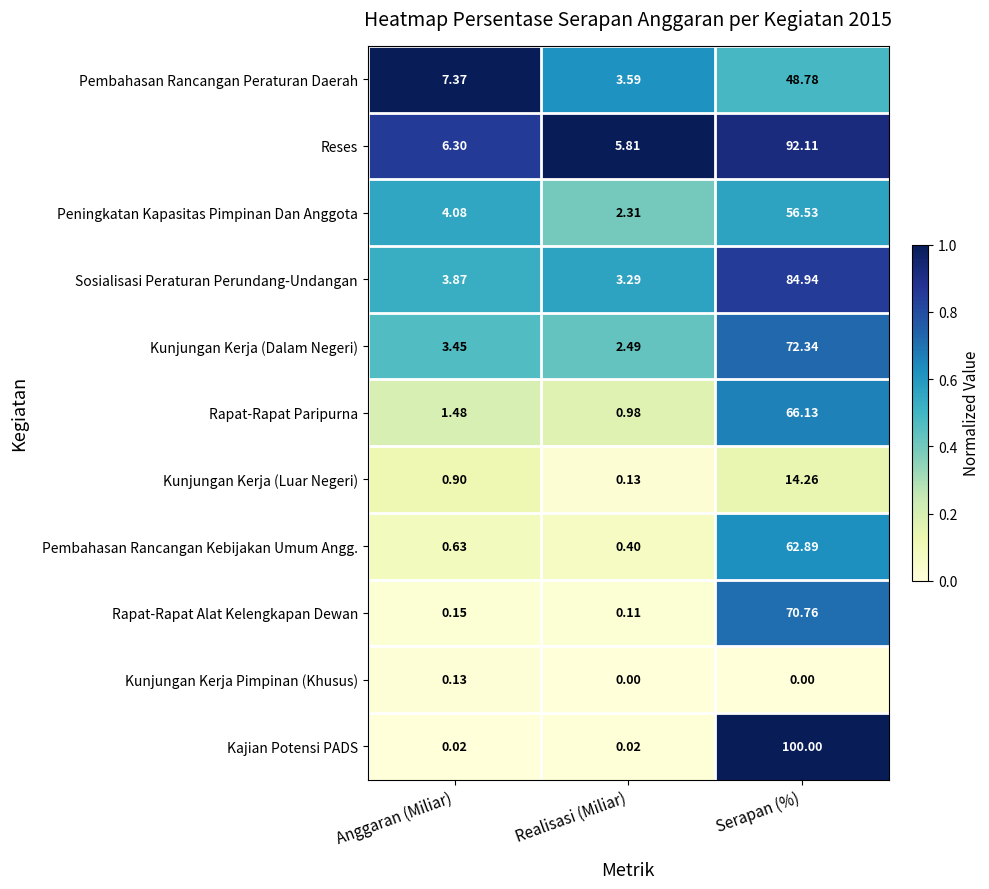

At how many categories does at least one series exceed 0?

3